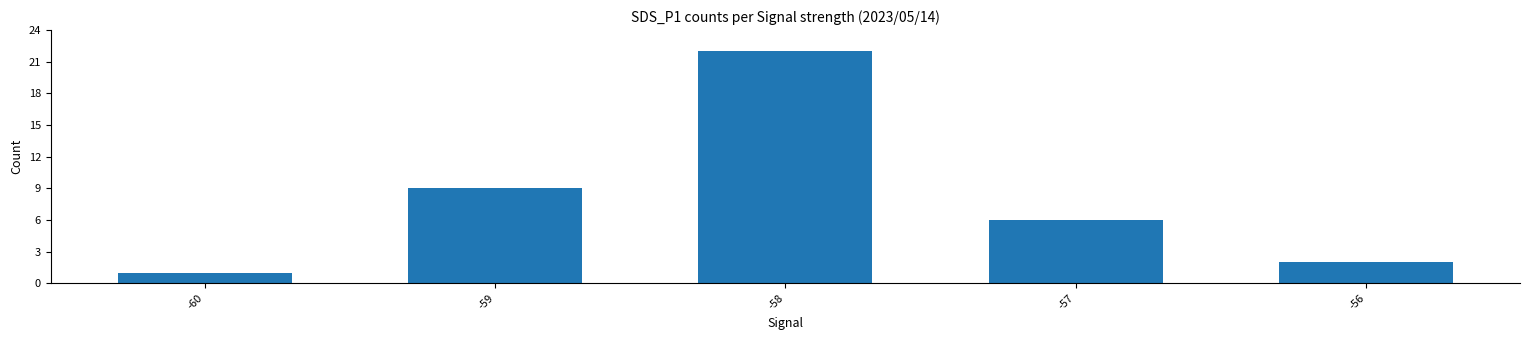

How many series are shown in this chart?

1